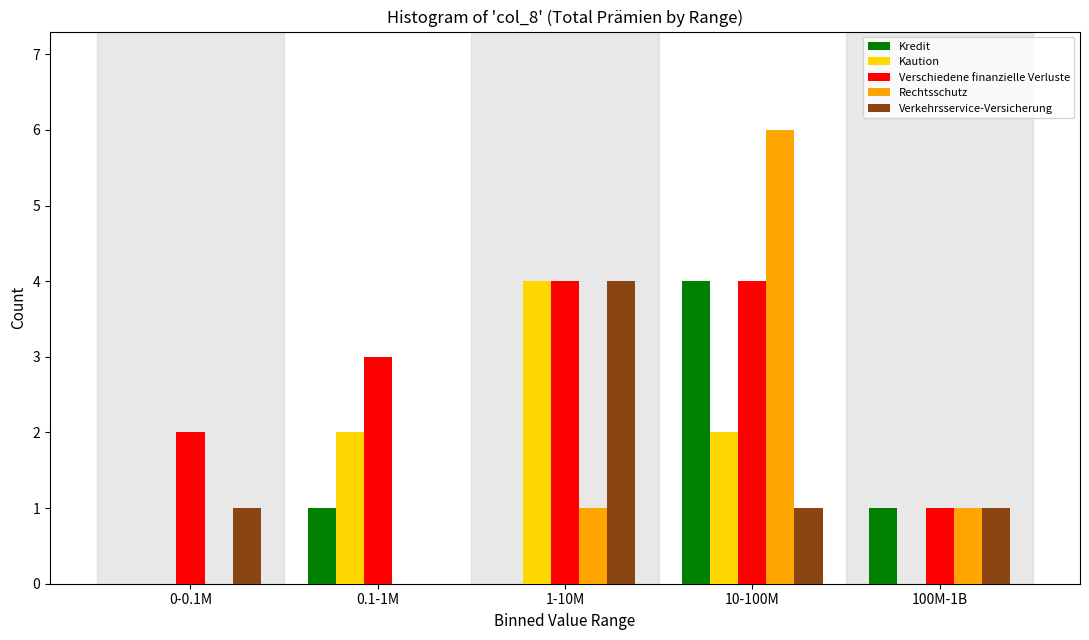

Reading left to right, extract all data points from this chart.

Kredit: 0-0.1M=0	0.1-1M=1	1-10M=0	10-100M=4	100M-1B=1
Kaution: 0-0.1M=0	0.1-1M=2	1-10M=4	10-100M=2	100M-1B=0
Verschiedene finanzielle Verluste: 0-0.1M=2	0.1-1M=3	1-10M=4	10-100M=4	100M-1B=1
Rechtsschutz: 0-0.1M=0	0.1-1M=0	1-10M=1	10-100M=6	100M-1B=1
Verkehrsservice-Versicherung: 0-0.1M=1	0.1-1M=0	1-10M=4	10-100M=1	100M-1B=1